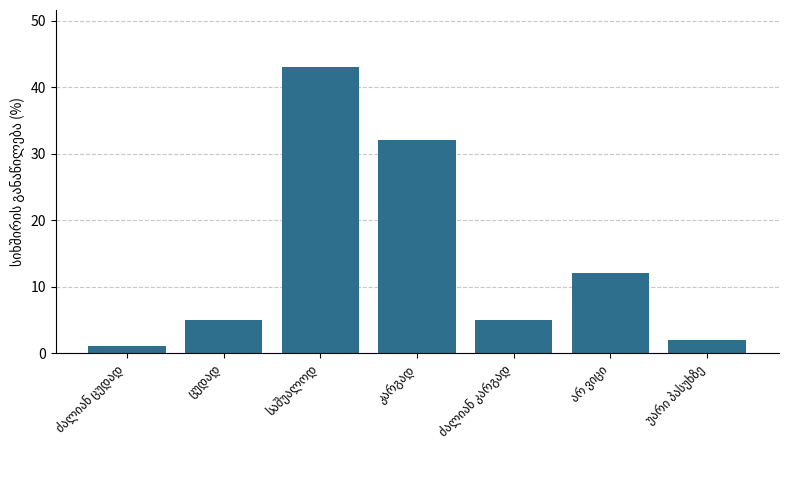

What is the average value?

14